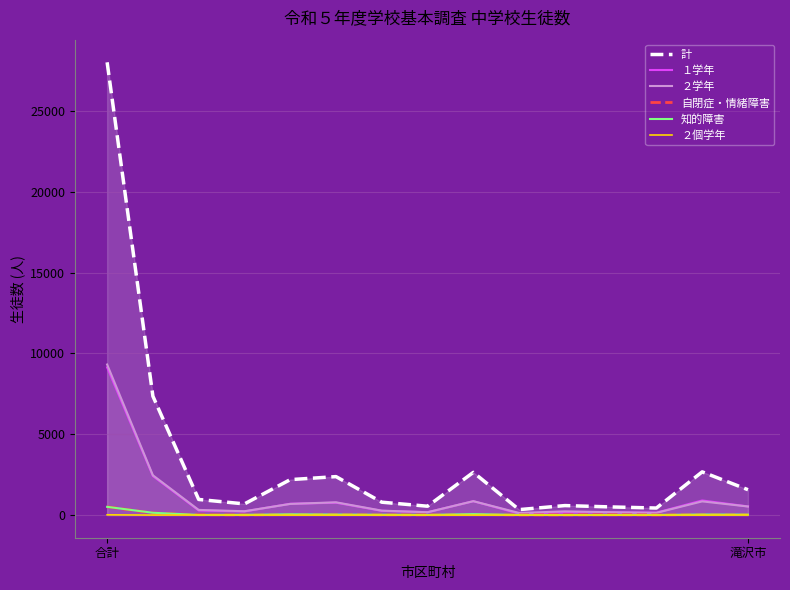

At how many categories does at least one series exceed 27280?

1